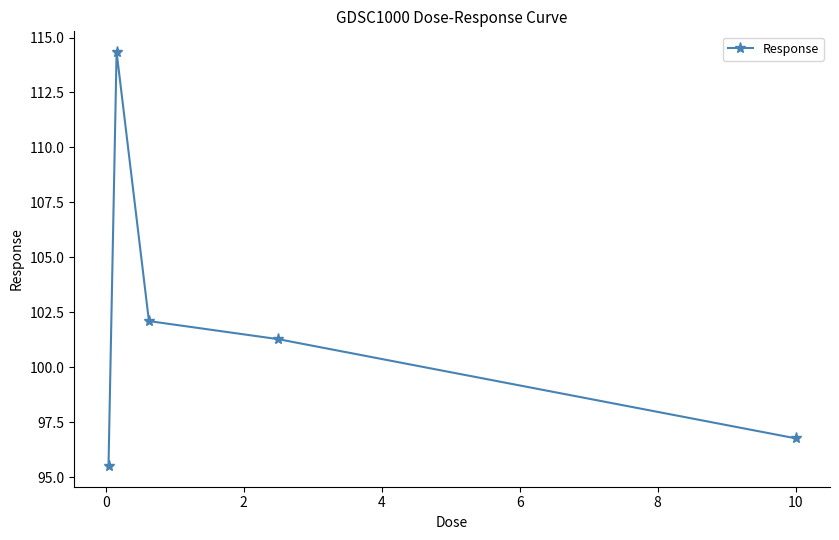

What is the value of the 4th point from the left?

101.3